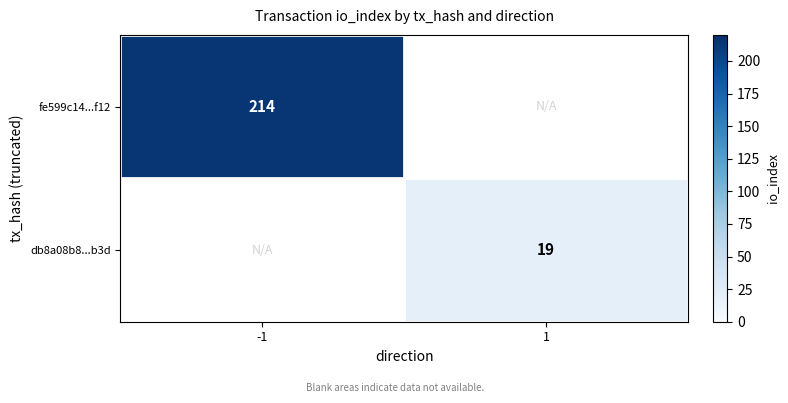

Is the value of db8a08b8...b3d at 1 greater than the value of fe599c14...f12 at -1?

No